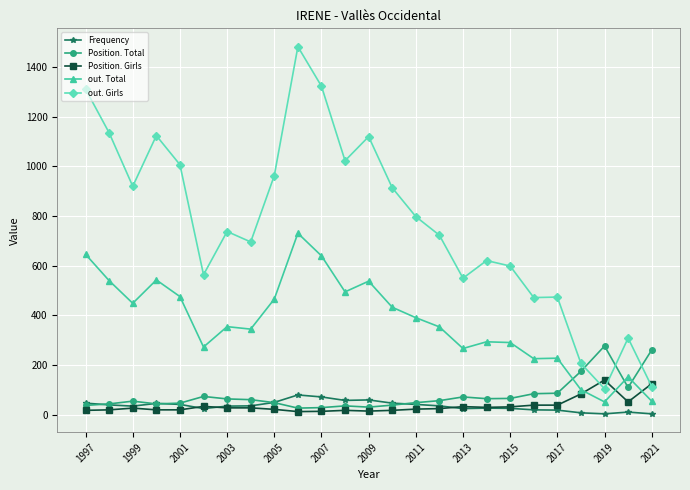

What is the highest value of the out. Girls series?

1482